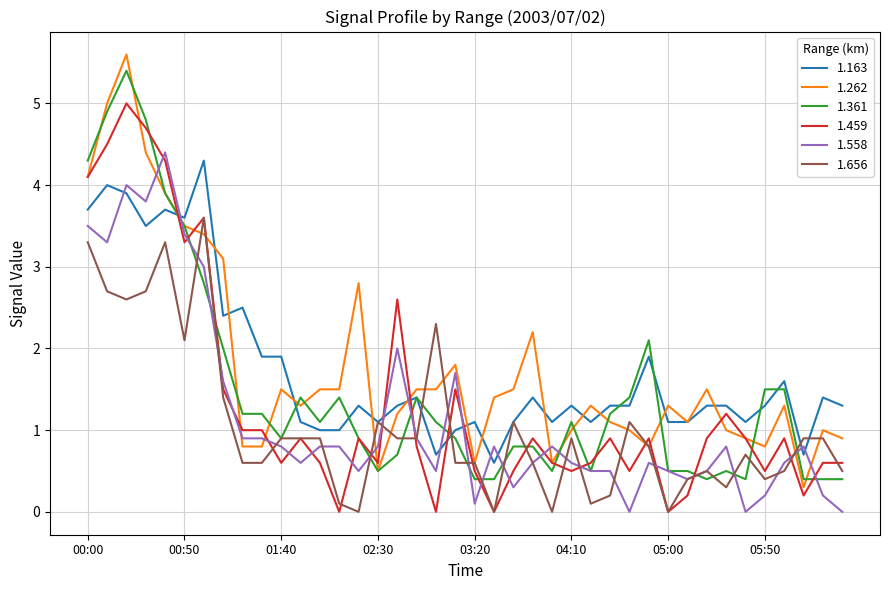

Which series has the widest spread of values?

1.262